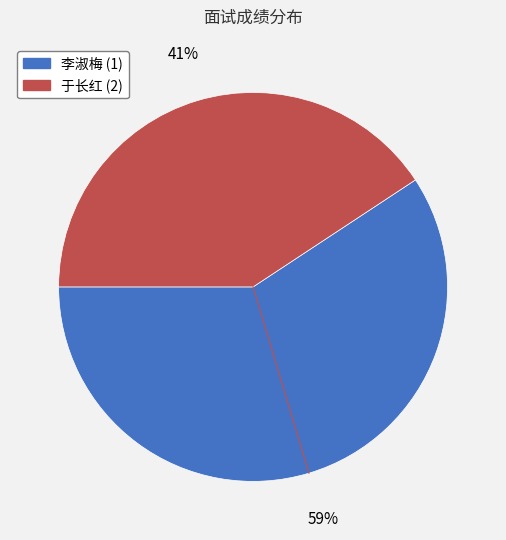

To the nearest percent, what portion does 李淑梅 (1) represent?

59%